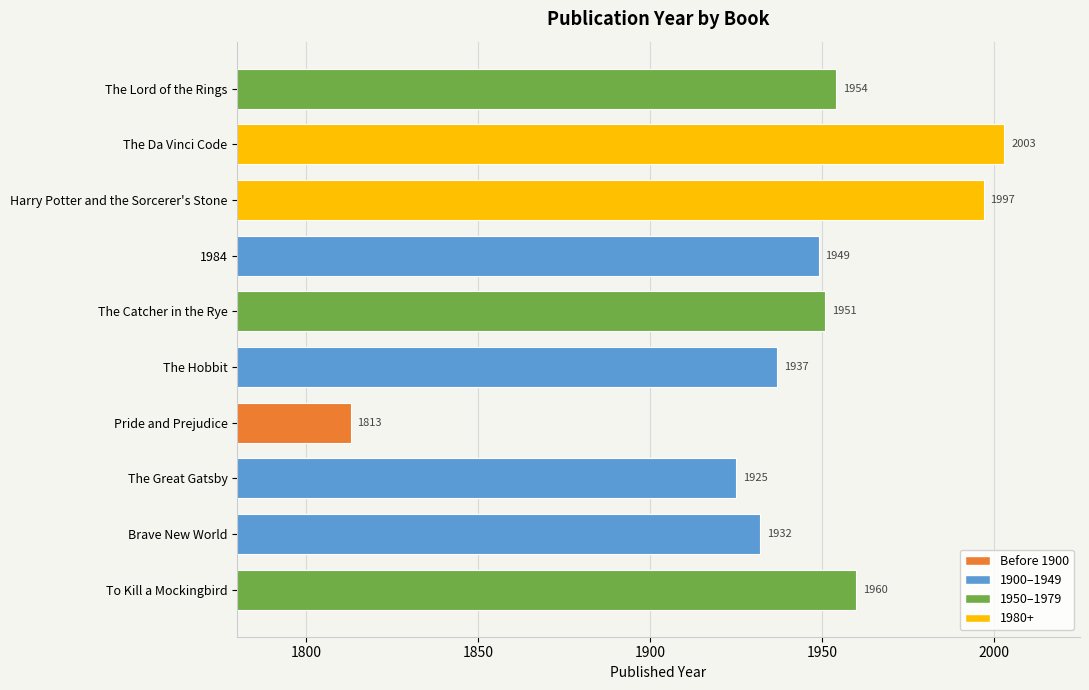

What is the difference between the maximum and minimum values?

190